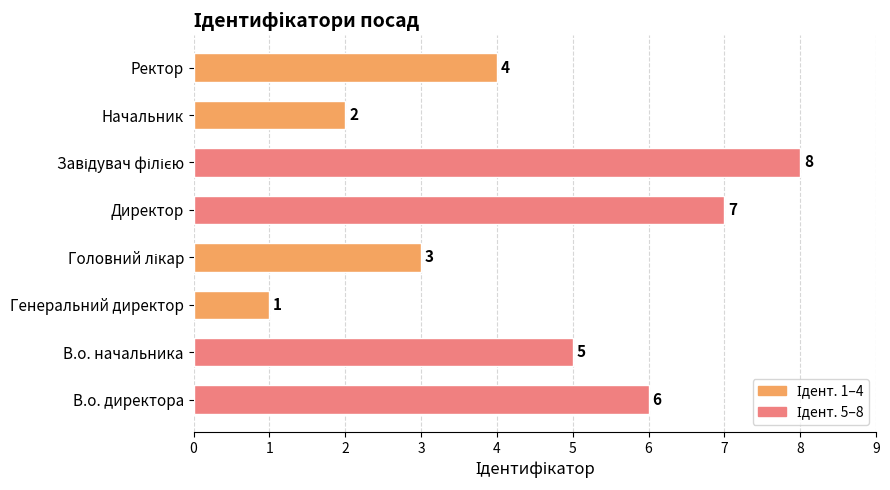

How many bars are there in total?

8